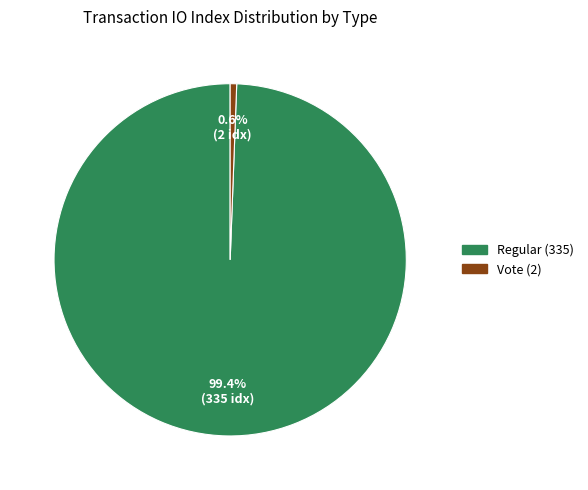

Is the sum of Regular (335) and Vote (2) greater than half?

Yes